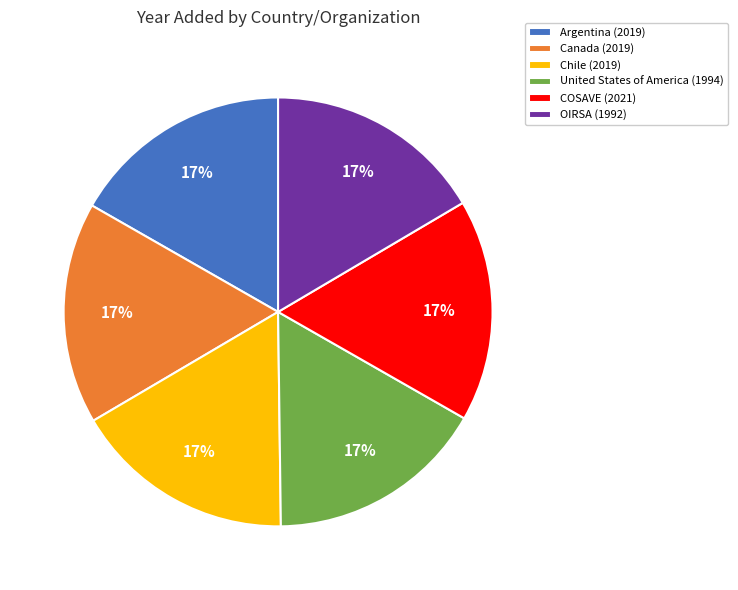

Is it true that COSAVE is 17% of the pie?

True